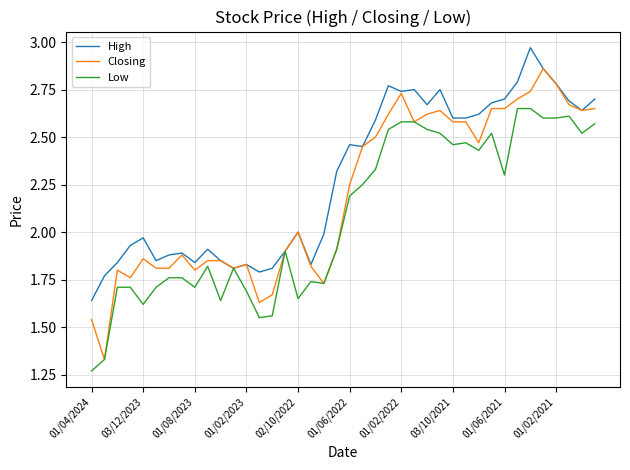

List the series in order of their peak value, lowest first.

Low, Closing, High